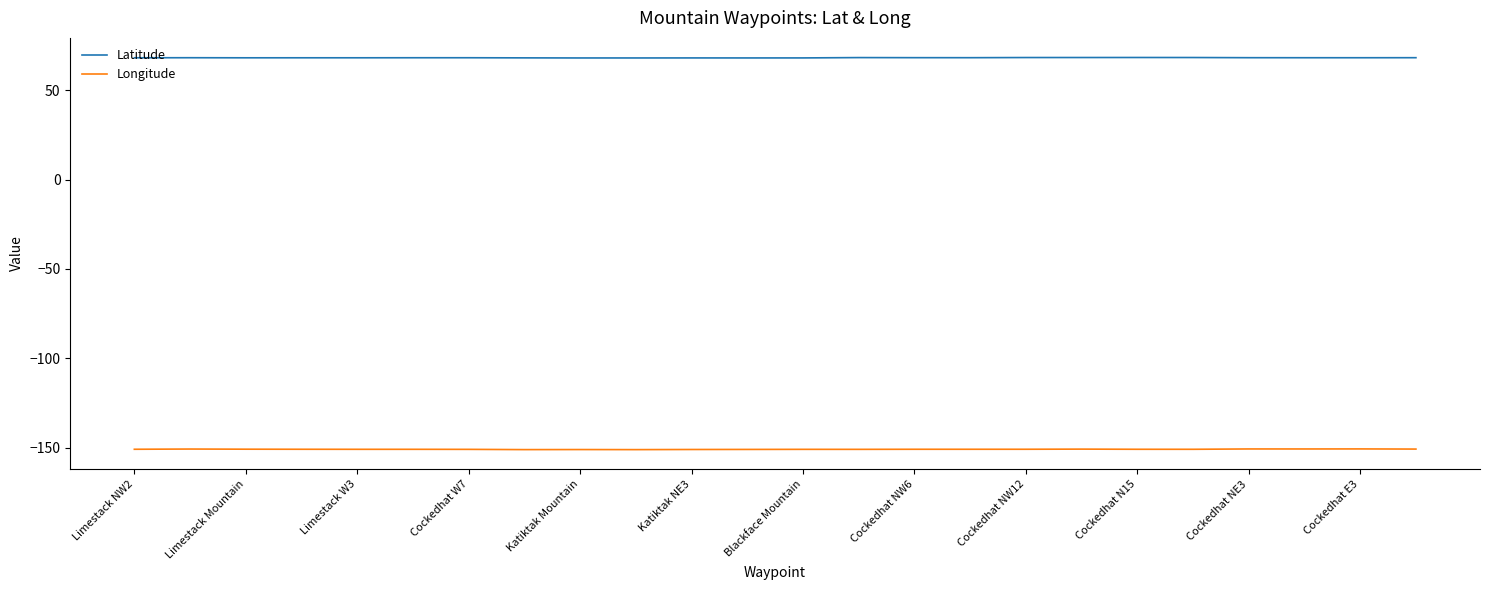

What is the maximum value for Longitude?

-150.6